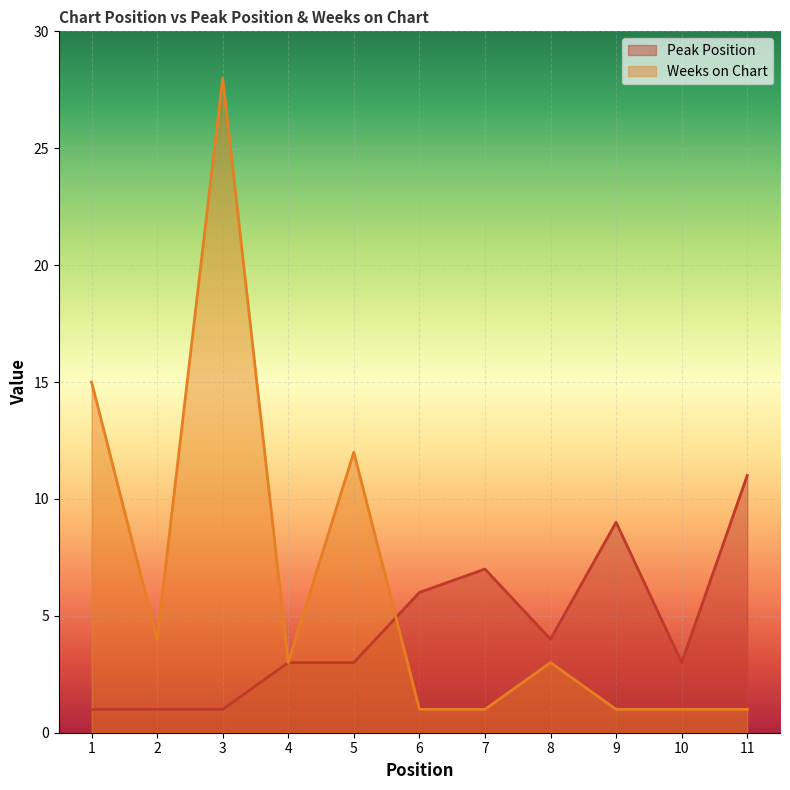

The Weeks on Chart series shows 3 at 4. True or false?

True